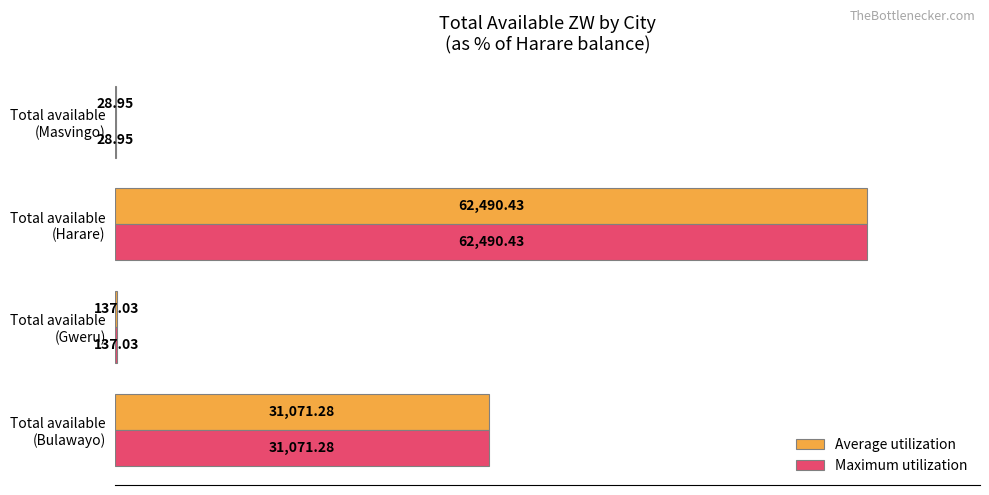

What are all the series names shown in the legend?

Average utilization, Maximum utilization